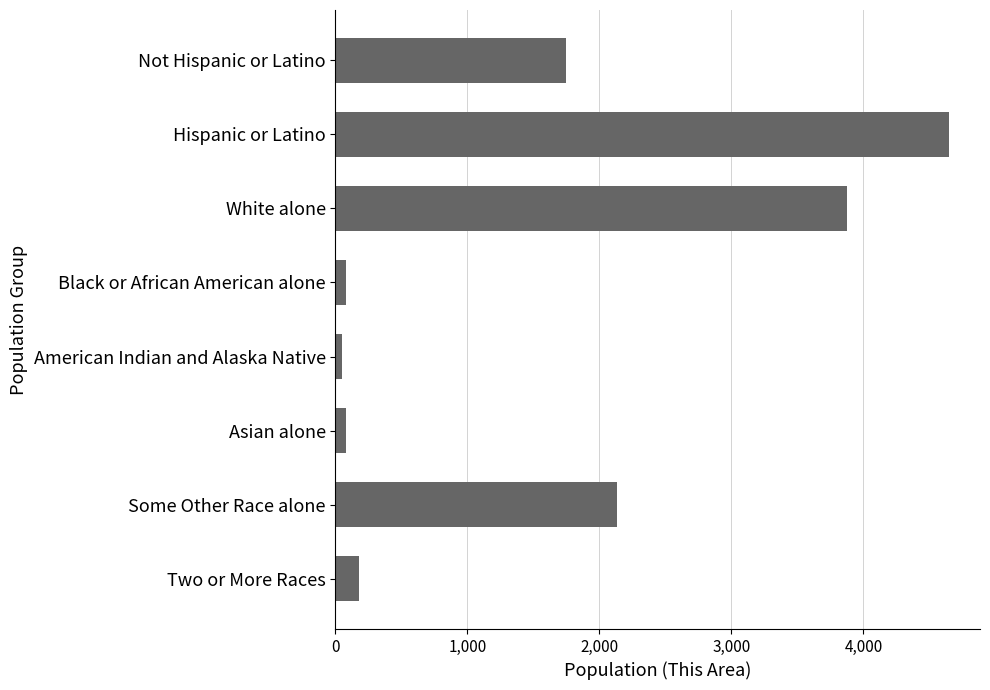

Are the bars horizontal?

Yes